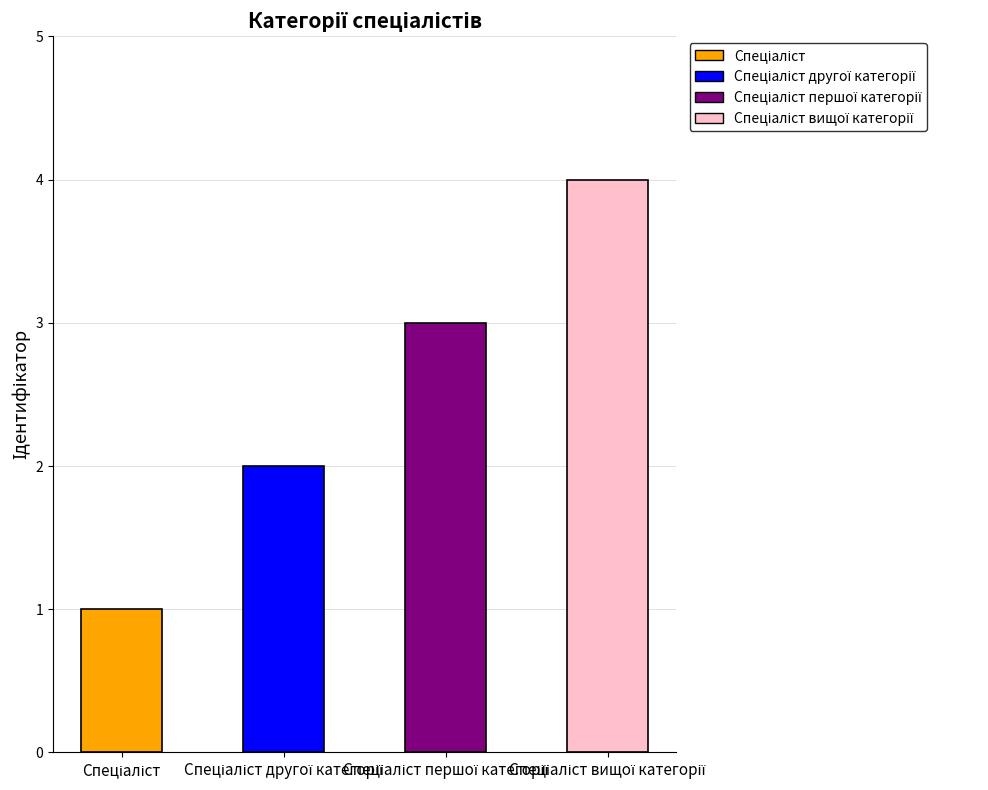

Between Спеціаліст другої категорії and Спеціаліст вищої категорії, which is larger?

Спеціаліст вищої категорії